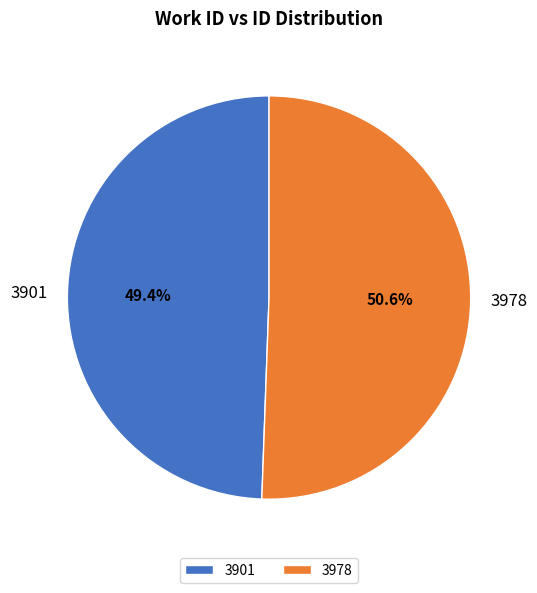

Count the number of slices in the pie.

2